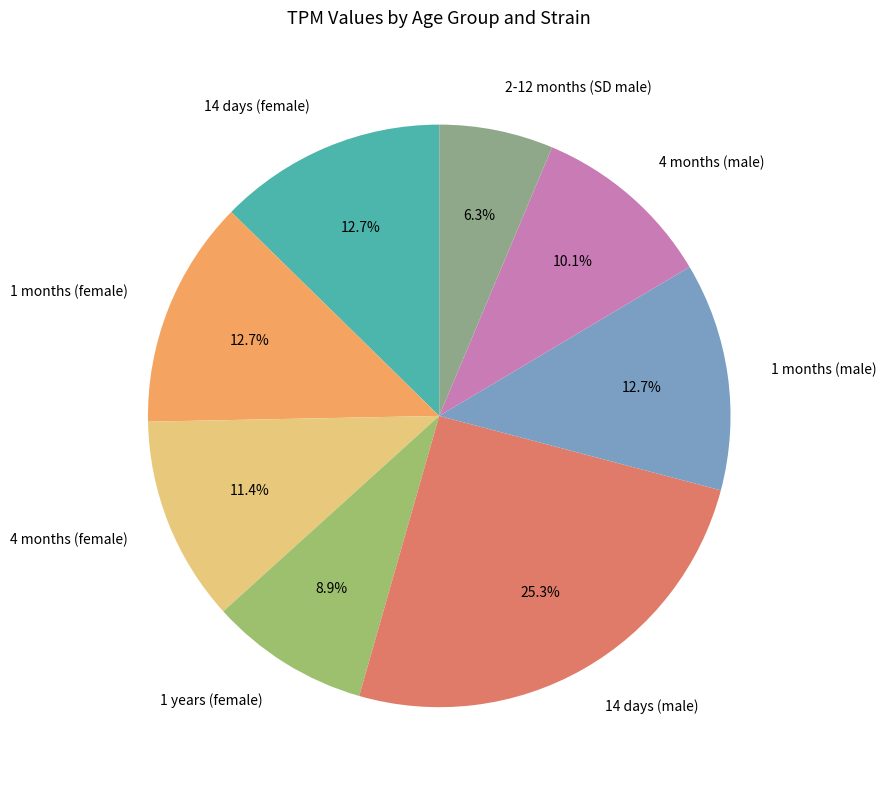

Does 1 years (female) account for over 50% of the chart?

No